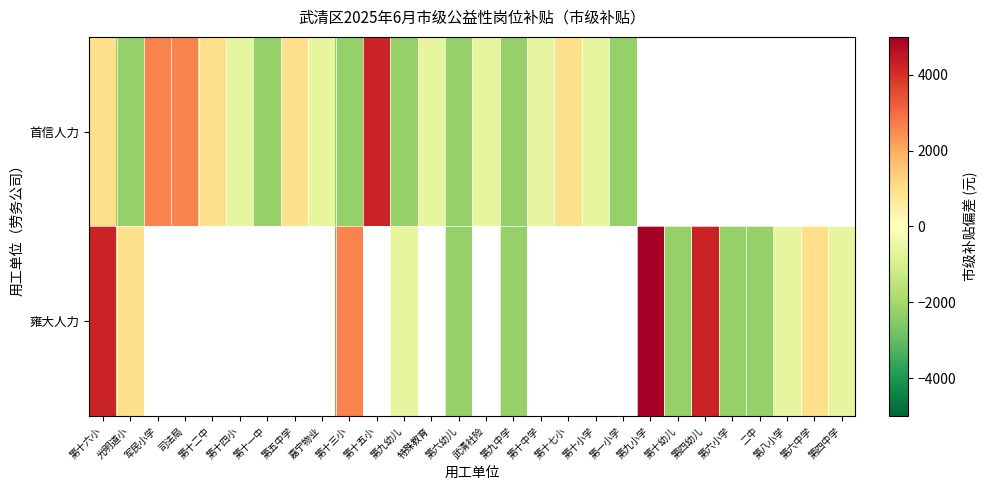

At which category is the sum across all series the highest?

第十六小